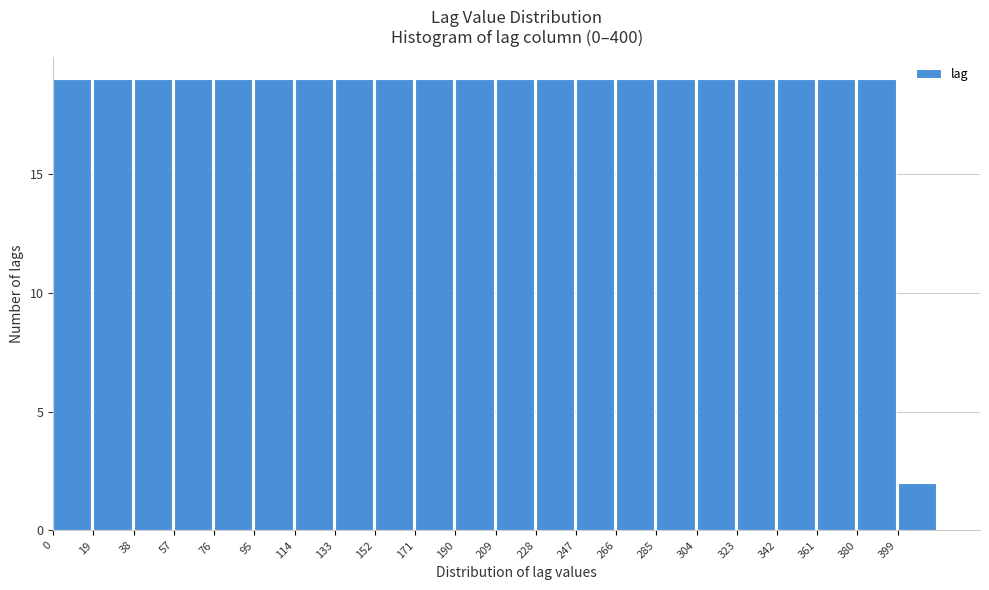

What is the height of the bar covering 19 to 38 on the x-axis? Neither the bar edges nor the heights are printed on the chart, so give them approximately, as read against the axes.

19